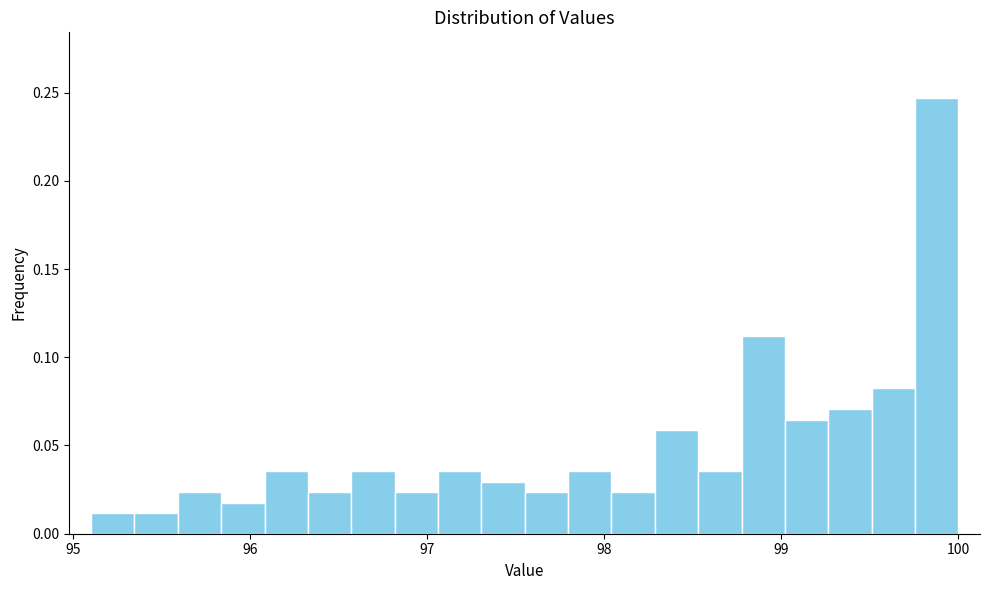

Read against the x-axis, roughly where is the centre of the tallest bar?

99.9